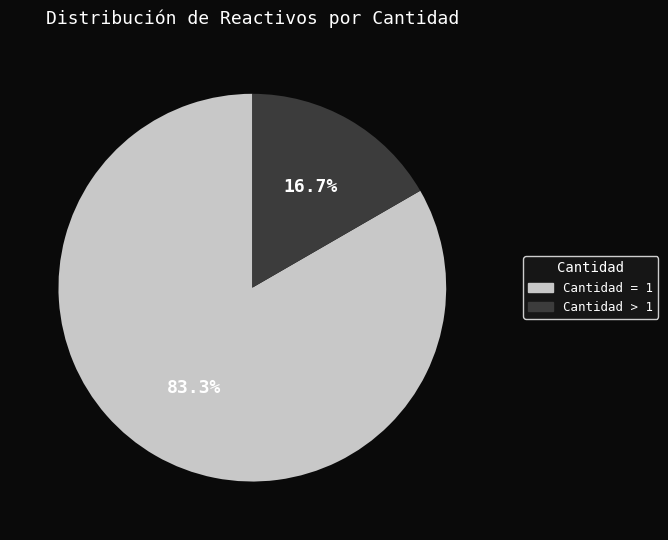

Does any single category account for the majority?

Yes